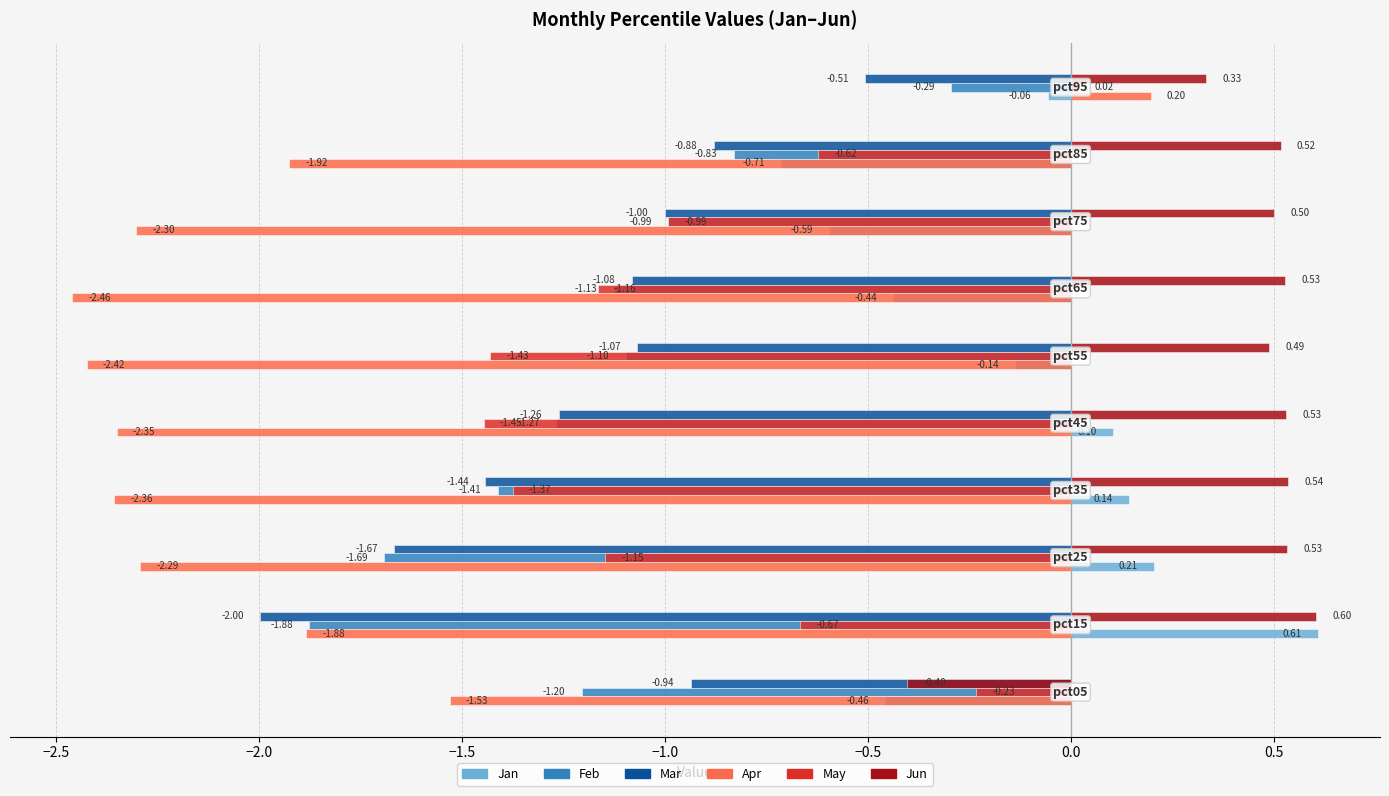

Which series has the largest range (max minus min)?

Apr